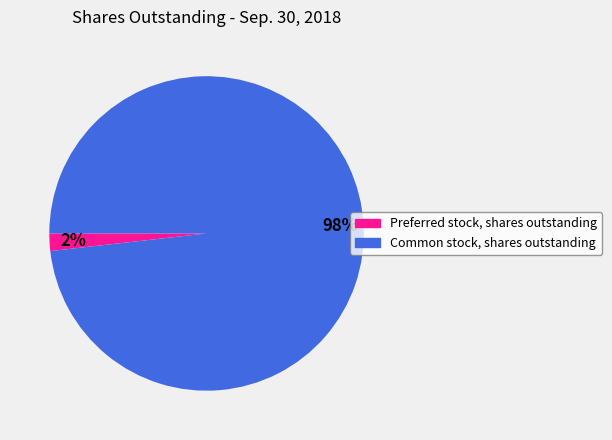

Rank the categories by value from highest to lowest.

Common stock, shares outstanding, Preferred stock, shares outstanding